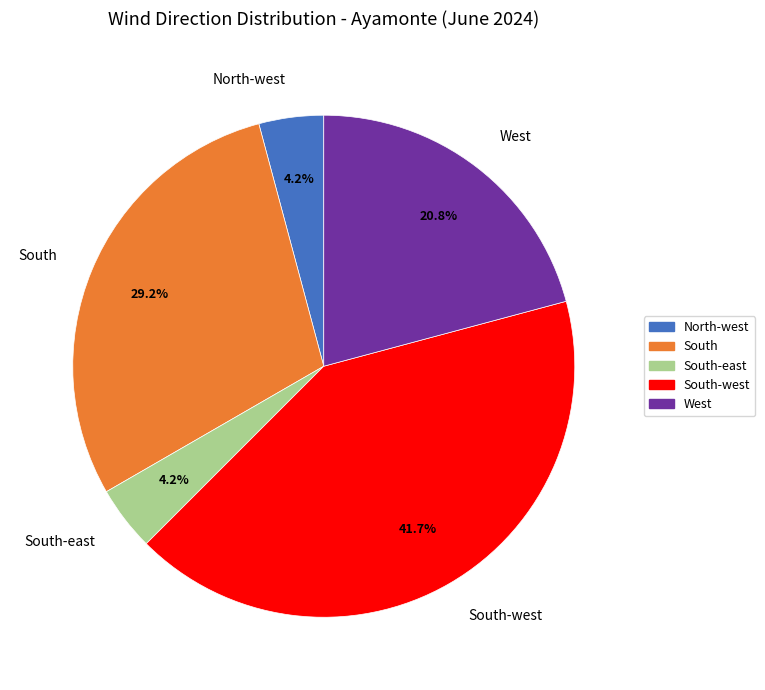

Which has a higher value, South-west or South-east?

South-west